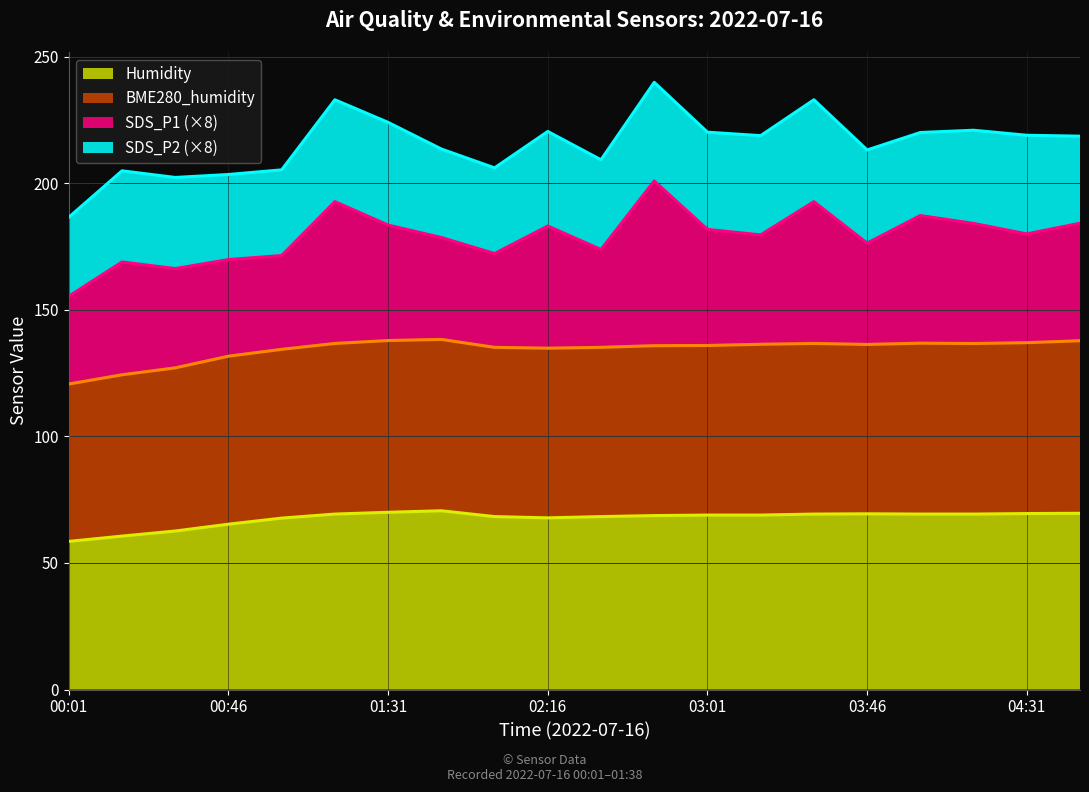

True or false: BME280_humidity and Humidity intersect in this chart.

False